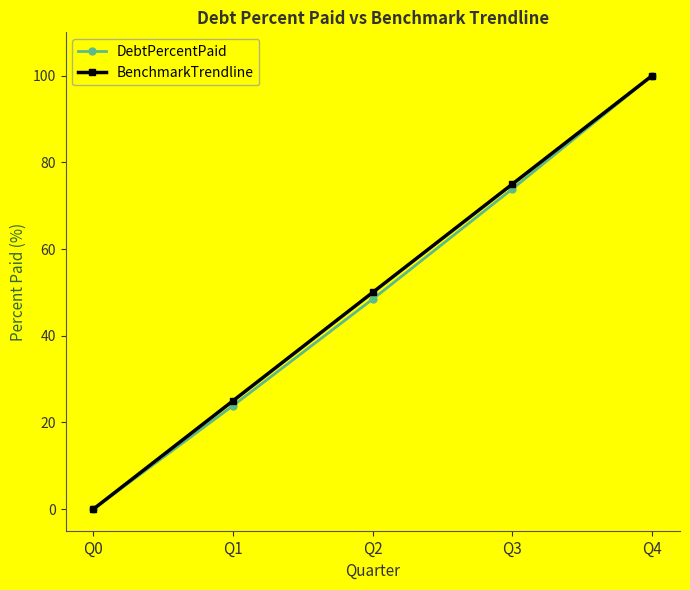

How many values in the DebtPercentPaid series are below 48?

2